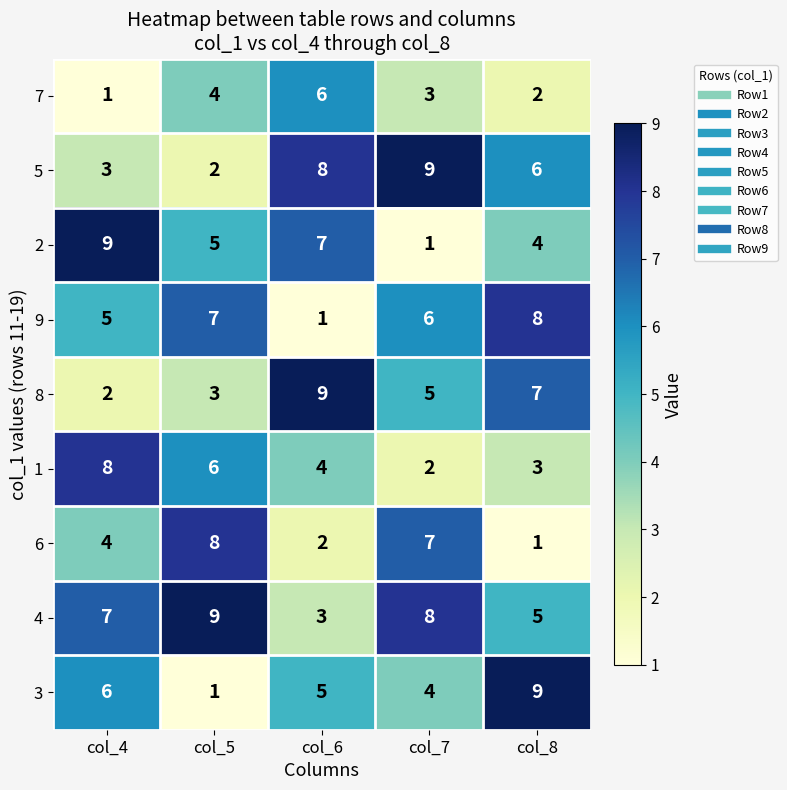

Which category has the lowest value in the 9 series?

col_6